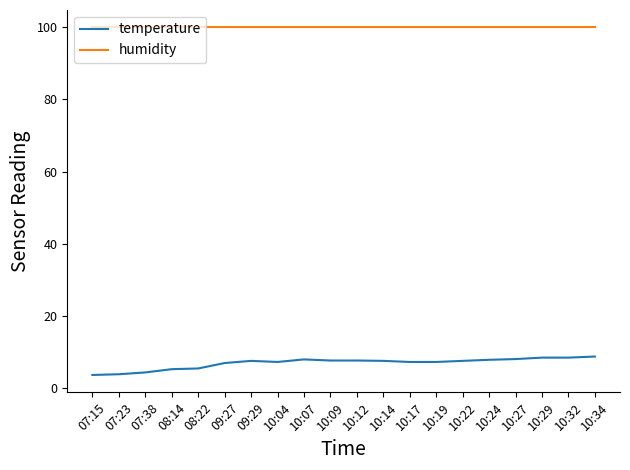

What is the total value across all series at 10:24?

107.8